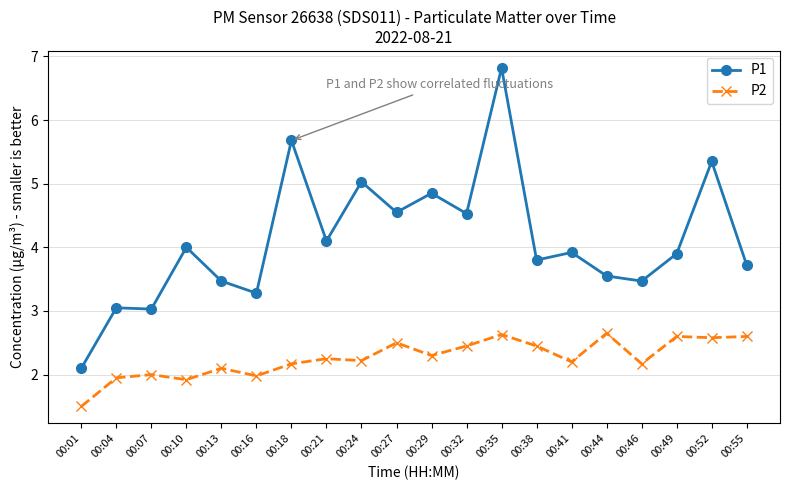

Is it true that P1 equals 5.3 at 00:04?

False